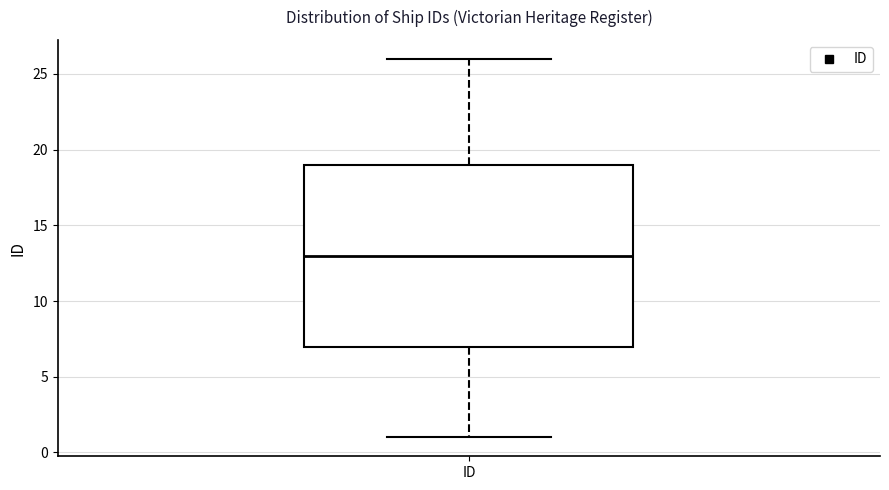

Transcribe this box plot: give where the median line is, the range the box spans, and where the two whiskers end, as read against the y-axis. The values are not printed on the chart, so give them approximately, as read against the axis.

median 13, box 7 to 19, whiskers 1 to 26